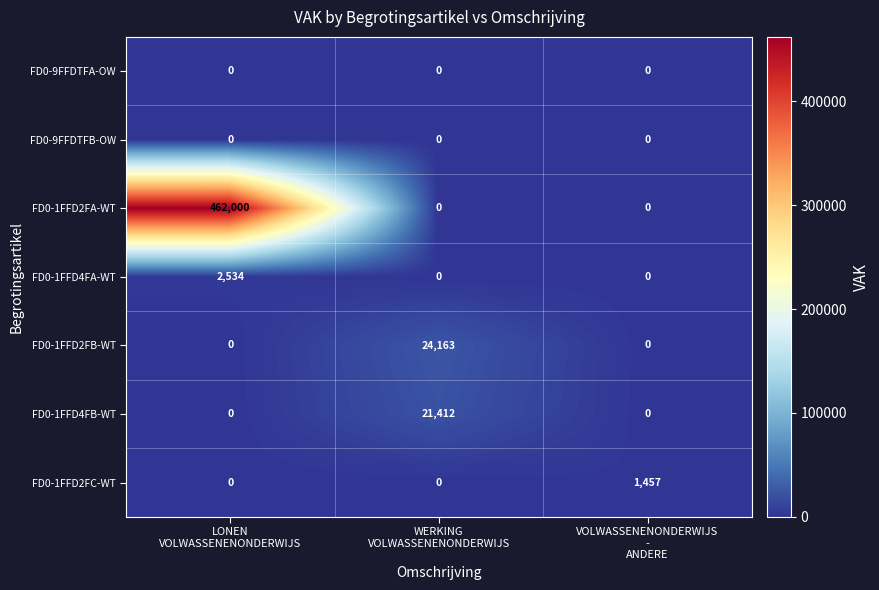

Count the number of categories in the chart.

3